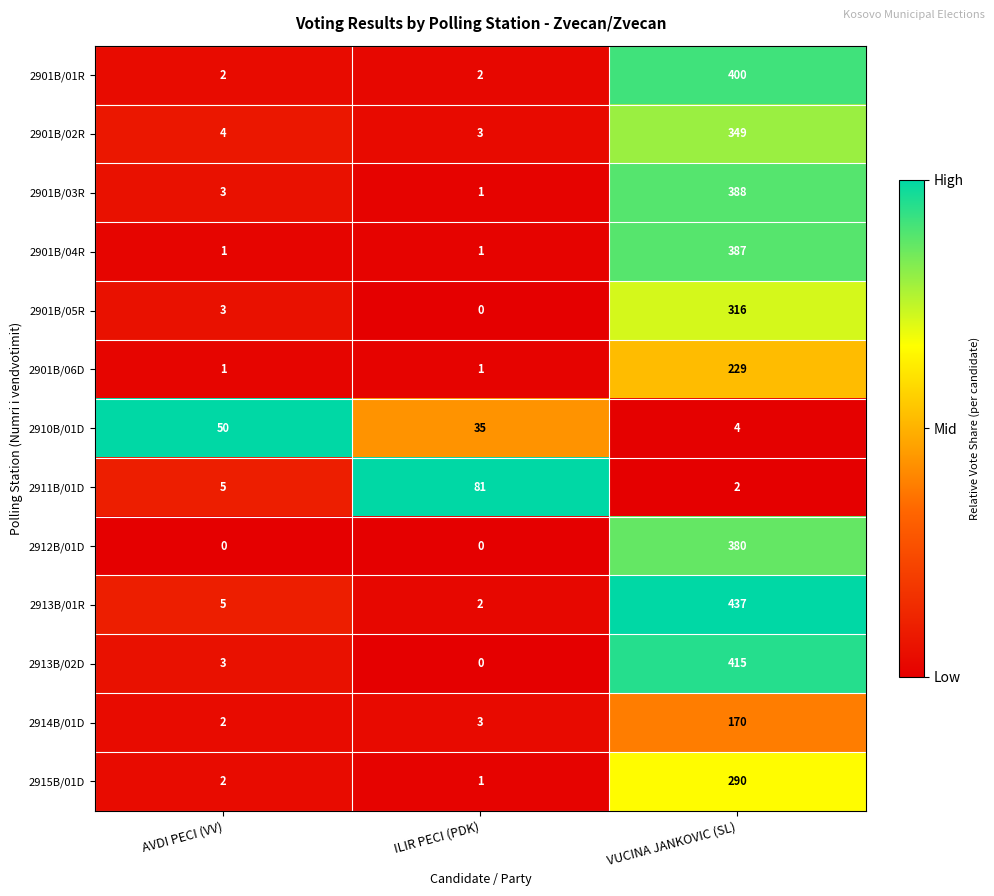

What is the maximum value shown in the chart?

437